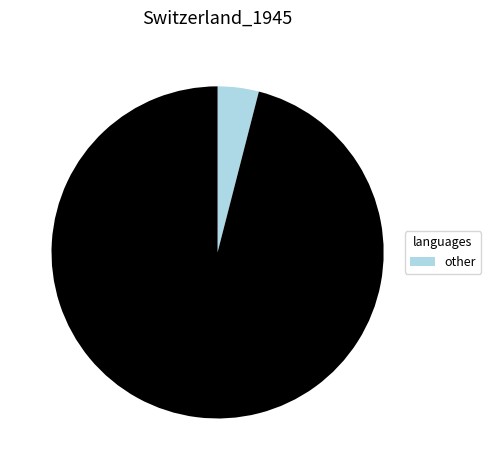

Is there any slice that represents more than half of the pie?

Yes